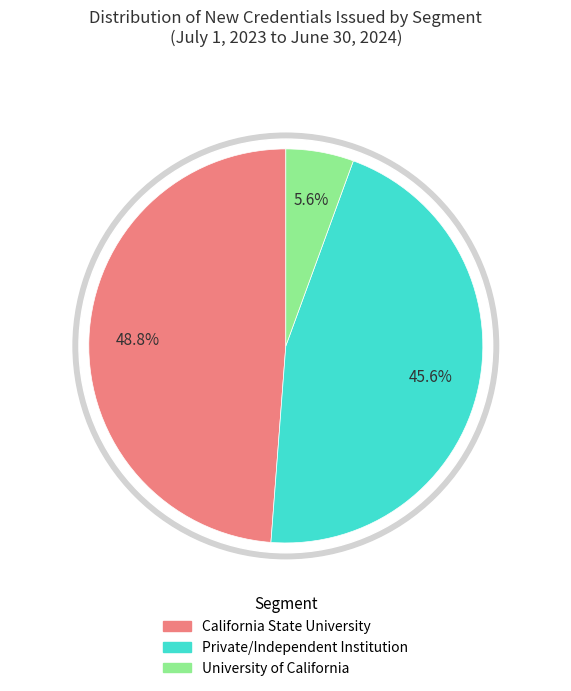

Which series has the widest spread of values?

California State University